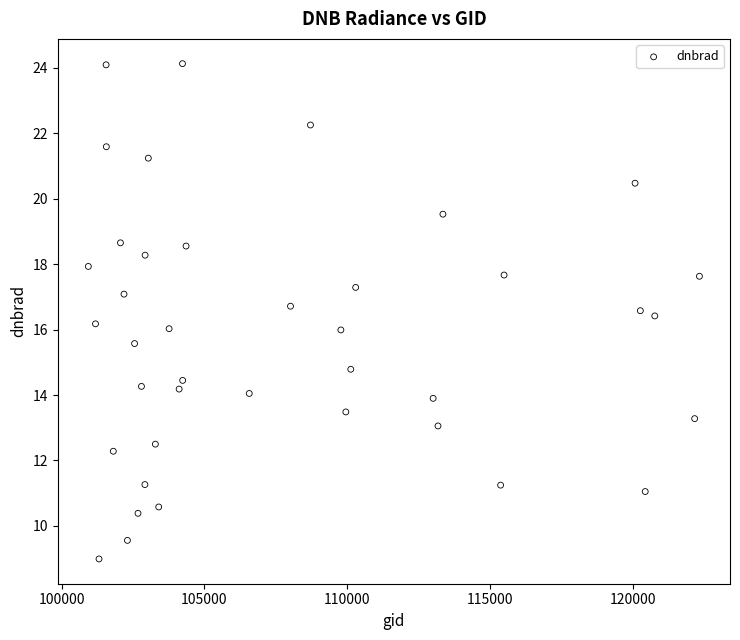

What is the range of X values (max minus min)?

21416.0